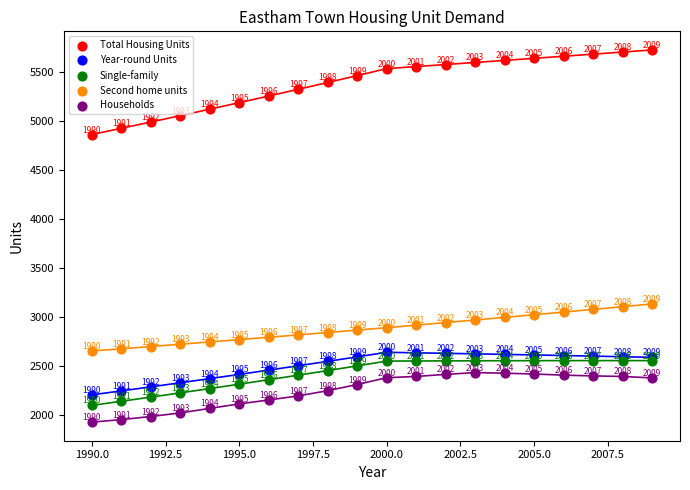

Across all series, what Y value is closest to 3827?

3135.0